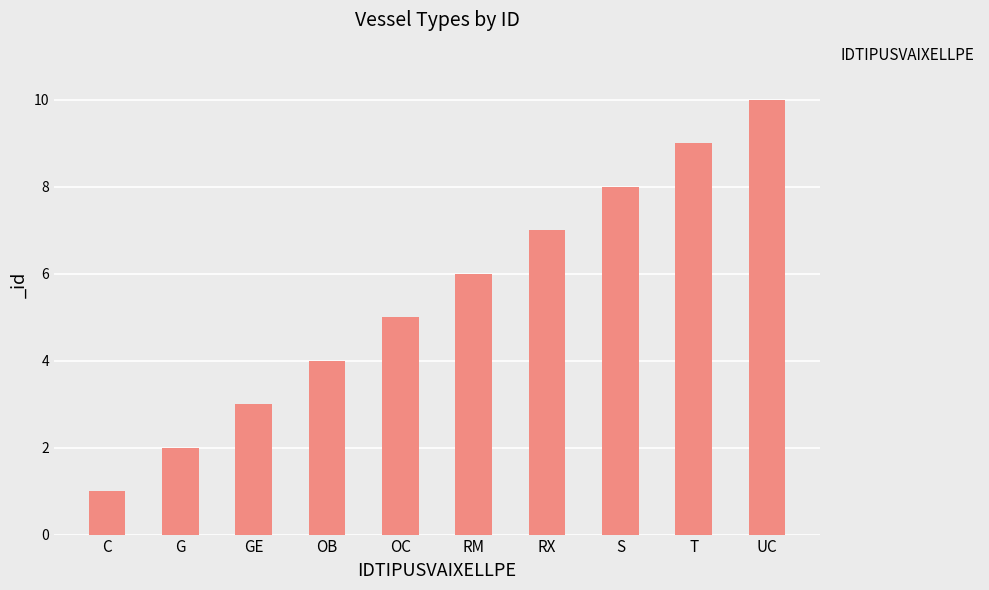

Reading left to right, what are all the values shown in this chart?

C=1	G=2	GE=3	OB=4	OC=5	RM=6	RX=7	S=8	T=9	UC=10